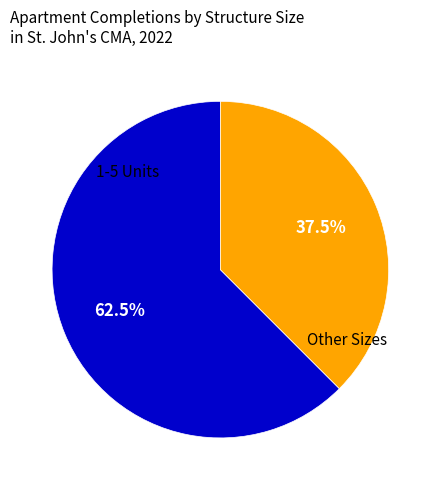

Which slice is the largest?

1-5